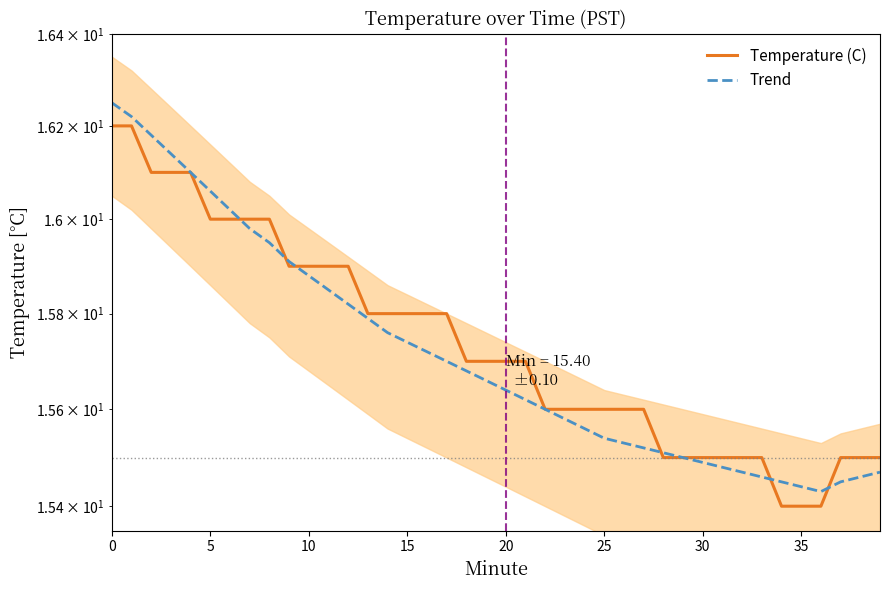

Is the value of Trend at 19 greater than the value of Temperature (C) at 15?

No